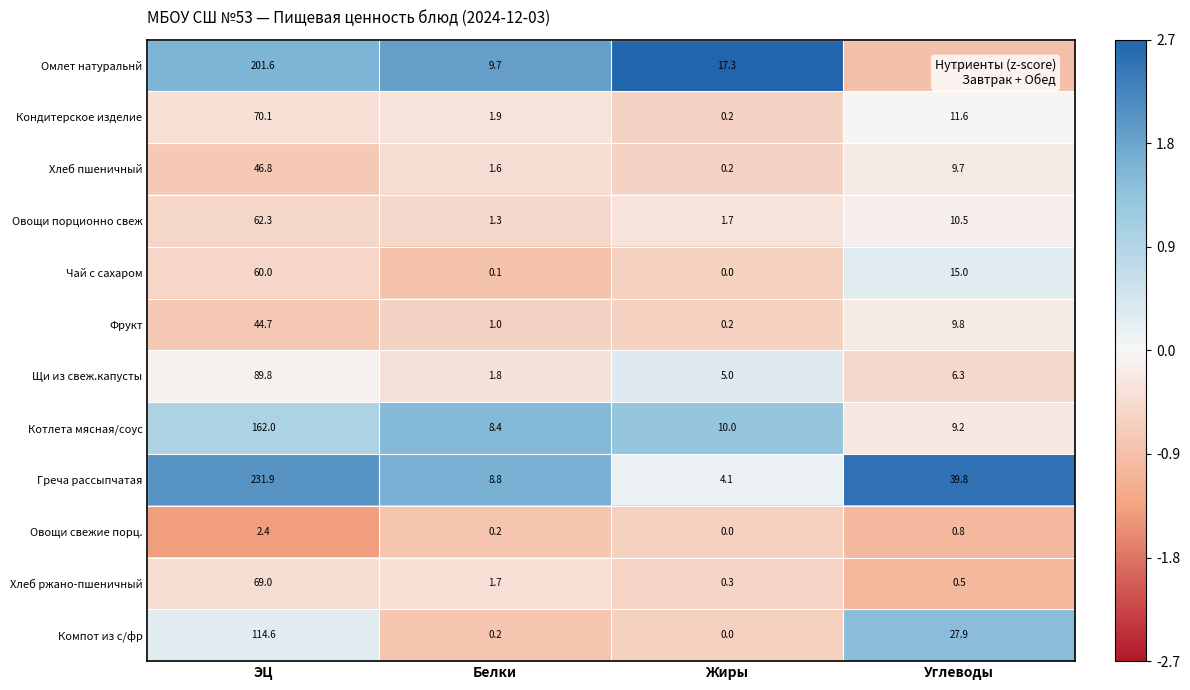

At which category does the chart reach its minimum across all series?

Жиры